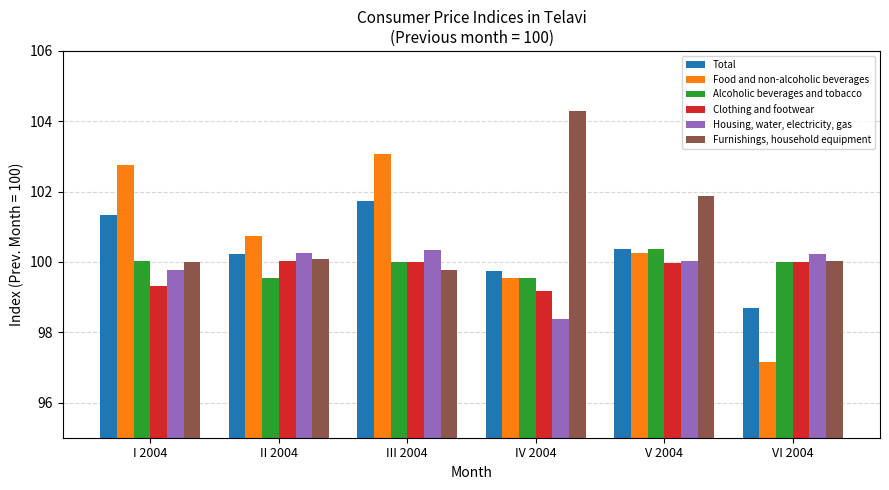

What is the approximate value of Total at V 2004?

100.4